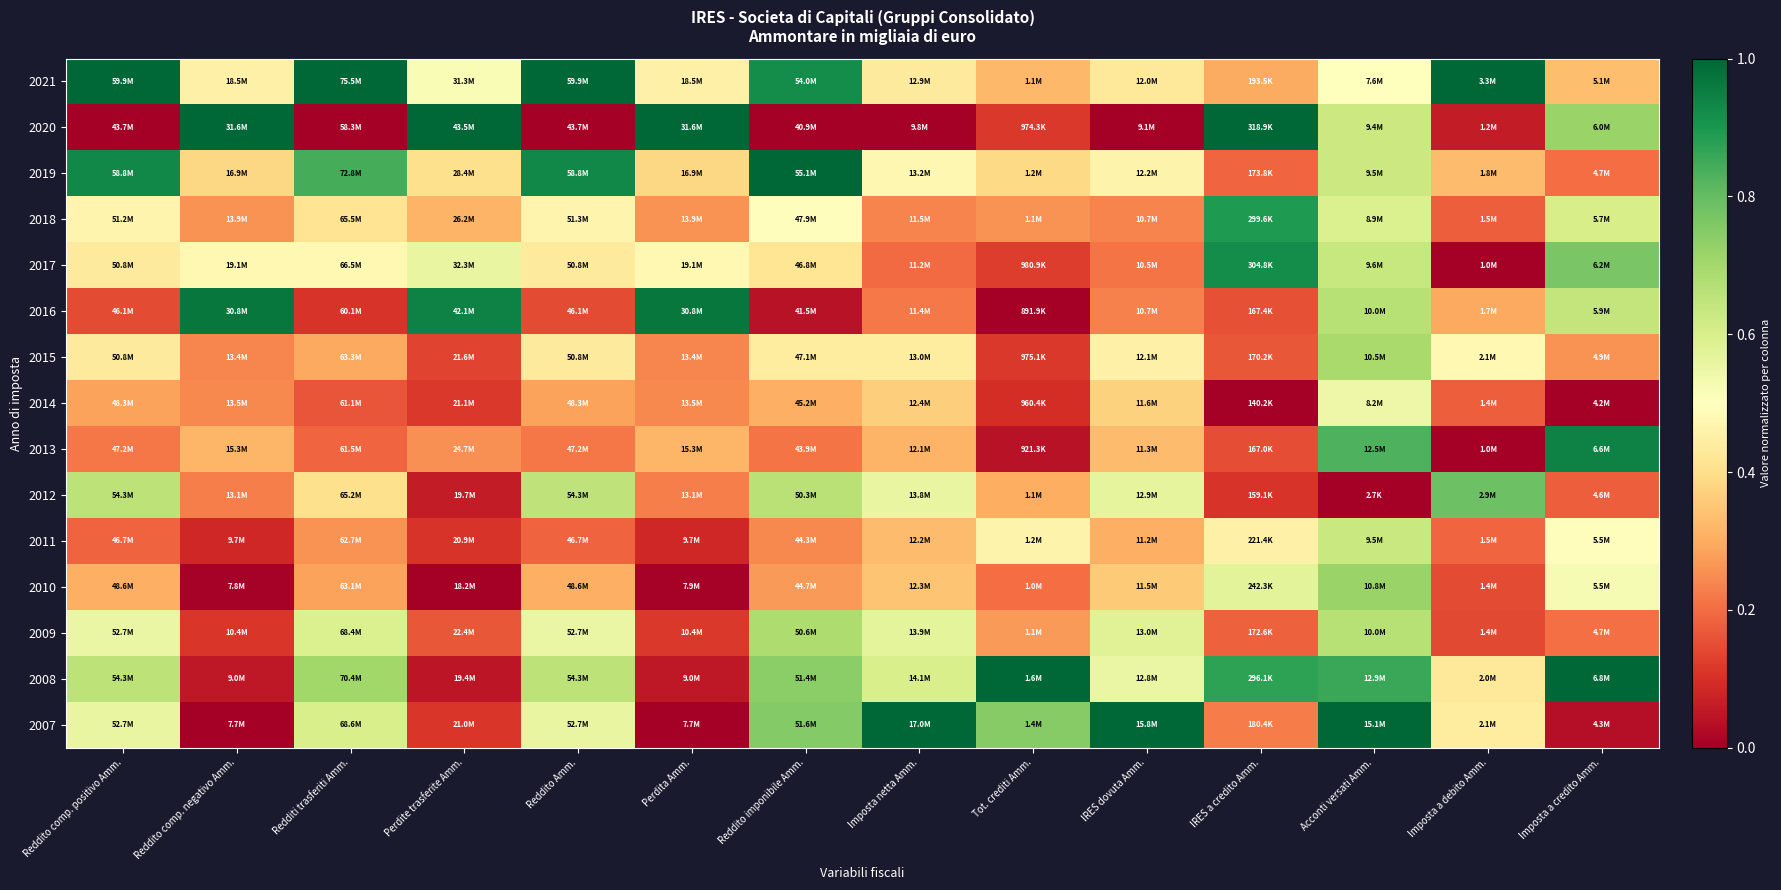

Reading left to right, transcribe all the data shown in this chart.

2021: Reddito comp. positivo Amm.=1.0	Reddito comp. negativo Amm.=0.5	Redditi trasferiti Amm.=1.0	Perdite trasferite Amm.=0.5	Reddito Amm.=1.0	Perdita Amm.=0.5	Reddito imponibile Amm.=0.9	Imposta netta Amm.=0.4	Tot. crediti Amm.=0.3	IRES dovuta Amm.=0.4	IRES a credito Amm.=0.3	Acconti versati Amm.=0.5	Imposta a debito Amm.=1.0	Imposta a credito Amm.=0.3
2020: Reddito comp. positivo Amm.=0.0	Reddito comp. negativo Amm.=1.0	Redditi trasferiti Amm.=0.0	Perdite trasferite Amm.=1.0	Reddito Amm.=0.0	Perdita Amm.=1.0	Reddito imponibile Amm.=0.0	Imposta netta Amm.=0.0	Tot. crediti Amm.=0.1	IRES dovuta Amm.=0.0	IRES a credito Amm.=1.0	Acconti versati Amm.=0.6	Imposta a debito Amm.=0.1	Imposta a credito Amm.=0.7
2019: Reddito comp. positivo Amm.=0.9	Reddito comp. negativo Amm.=0.4	Redditi trasferiti Amm.=0.8	Perdite trasferite Amm.=0.4	Reddito Amm.=0.9	Perdita Amm.=0.4	Reddito imponibile Amm.=1.0	Imposta netta Amm.=0.5	Tot. crediti Amm.=0.4	IRES dovuta Amm.=0.5	IRES a credito Amm.=0.2	Acconti versati Amm.=0.6	Imposta a debito Amm.=0.3	Imposta a credito Amm.=0.2
2018: Reddito comp. positivo Amm.=0.5	Reddito comp. negativo Amm.=0.3	Redditi trasferiti Amm.=0.4	Perdite trasferite Amm.=0.3	Reddito Amm.=0.5	Perdita Amm.=0.3	Reddito imponibile Amm.=0.5	Imposta netta Amm.=0.2	Tot. crediti Amm.=0.3	IRES dovuta Amm.=0.2	IRES a credito Amm.=0.9	Acconti versati Amm.=0.6	Imposta a debito Amm.=0.2	Imposta a credito Amm.=0.6
2017: Reddito comp. positivo Amm.=0.4	Reddito comp. negativo Amm.=0.5	Redditi trasferiti Amm.=0.5	Perdite trasferite Amm.=0.6	Reddito Amm.=0.4	Perdita Amm.=0.5	Reddito imponibile Amm.=0.4	Imposta netta Amm.=0.2	Tot. crediti Amm.=0.1	IRES dovuta Amm.=0.2	IRES a credito Amm.=0.9	Acconti versati Amm.=0.6	Imposta a debito Amm.=0.0	Imposta a credito Amm.=0.8
2016: Reddito comp. positivo Amm.=0.1	Reddito comp. negativo Amm.=1.0	Redditi trasferiti Amm.=0.1	Perdite trasferite Amm.=0.9	Reddito Amm.=0.1	Perdita Amm.=1.0	Reddito imponibile Amm.=0.0	Imposta netta Amm.=0.2	Tot. crediti Amm.=0.0	IRES dovuta Amm.=0.2	IRES a credito Amm.=0.2	Acconti versati Amm.=0.7	Imposta a debito Amm.=0.3	Imposta a credito Amm.=0.6
2015: Reddito comp. positivo Amm.=0.4	Reddito comp. negativo Amm.=0.2	Redditi trasferiti Amm.=0.3	Perdite trasferite Amm.=0.1	Reddito Amm.=0.4	Perdita Amm.=0.2	Reddito imponibile Amm.=0.4	Imposta netta Amm.=0.4	Tot. crediti Amm.=0.1	IRES dovuta Amm.=0.5	IRES a credito Amm.=0.2	Acconti versati Amm.=0.7	Imposta a debito Amm.=0.5	Imposta a credito Amm.=0.3
2014: Reddito comp. positivo Amm.=0.3	Reddito comp. negativo Amm.=0.2	Redditi trasferiti Amm.=0.2	Perdite trasferite Amm.=0.1	Reddito Amm.=0.3	Perdita Amm.=0.2	Reddito imponibile Amm.=0.3	Imposta netta Amm.=0.4	Tot. crediti Amm.=0.1	IRES dovuta Amm.=0.4	IRES a credito Amm.=0.0	Acconti versati Amm.=0.5	Imposta a debito Amm.=0.2	Imposta a credito Amm.=0.0
2013: Reddito comp. positivo Amm.=0.2	Reddito comp. negativo Amm.=0.3	Redditi trasferiti Amm.=0.2	Perdite trasferite Amm.=0.3	Reddito Amm.=0.2	Perdita Amm.=0.3	Reddito imponibile Amm.=0.2	Imposta netta Amm.=0.3	Tot. crediti Amm.=0.0	IRES dovuta Amm.=0.3	IRES a credito Amm.=0.1	Acconti versati Amm.=0.8	Imposta a debito Amm.=0.0	Imposta a credito Amm.=0.9
2012: Reddito comp. positivo Amm.=0.7	Reddito comp. negativo Amm.=0.2	Redditi trasferiti Amm.=0.4	Perdite trasferite Amm.=0.1	Reddito Amm.=0.7	Perdita Amm.=0.2	Reddito imponibile Amm.=0.7	Imposta netta Amm.=0.6	Tot. crediti Amm.=0.3	IRES dovuta Amm.=0.6	IRES a credito Amm.=0.1	Acconti versati Amm.=0.0	Imposta a debito Amm.=0.8	Imposta a credito Amm.=0.2
2011: Reddito comp. positivo Amm.=0.2	Reddito comp. negativo Amm.=0.1	Redditi trasferiti Amm.=0.3	Perdite trasferite Amm.=0.1	Reddito Amm.=0.2	Perdita Amm.=0.1	Reddito imponibile Amm.=0.2	Imposta netta Amm.=0.3	Tot. crediti Amm.=0.5	IRES dovuta Amm.=0.3	IRES a credito Amm.=0.5	Acconti versati Amm.=0.6	Imposta a debito Amm.=0.2	Imposta a credito Amm.=0.5
2010: Reddito comp. positivo Amm.=0.3	Reddito comp. negativo Amm.=0.0	Redditi trasferiti Amm.=0.3	Perdite trasferite Amm.=0.0	Reddito Amm.=0.3	Perdita Amm.=0.0	Reddito imponibile Amm.=0.3	Imposta netta Amm.=0.3	Tot. crediti Amm.=0.2	IRES dovuta Amm.=0.4	IRES a credito Amm.=0.6	Acconti versati Amm.=0.7	Imposta a debito Amm.=0.1	Imposta a credito Amm.=0.5
2009: Reddito comp. positivo Amm.=0.6	Reddito comp. negativo Amm.=0.1	Redditi trasferiti Amm.=0.6	Perdite trasferite Amm.=0.2	Reddito Amm.=0.6	Perdita Amm.=0.1	Reddito imponibile Amm.=0.7	Imposta netta Amm.=0.6	Tot. crediti Amm.=0.3	IRES dovuta Amm.=0.6	IRES a credito Amm.=0.2	Acconti versati Amm.=0.7	Imposta a debito Amm.=0.1	Imposta a credito Amm.=0.2
2008: Reddito comp. positivo Amm.=0.7	Reddito comp. negativo Amm.=0.1	Redditi trasferiti Amm.=0.7	Perdite trasferite Amm.=0.0	Reddito Amm.=0.7	Perdita Amm.=0.1	Reddito imponibile Amm.=0.7	Imposta netta Amm.=0.6	Tot. crediti Amm.=1.0	IRES dovuta Amm.=0.6	IRES a credito Amm.=0.9	Acconti versati Amm.=0.9	Imposta a debito Amm.=0.4	Imposta a credito Amm.=1.0
2007: Reddito comp. positivo Amm.=0.6	Reddito comp. negativo Amm.=0.0	Redditi trasferiti Amm.=0.6	Perdite trasferite Amm.=0.1	Reddito Amm.=0.6	Perdita Amm.=0.0	Reddito imponibile Amm.=0.8	Imposta netta Amm.=1.0	Tot. crediti Amm.=0.7	IRES dovuta Amm.=1.0	IRES a credito Amm.=0.2	Acconti versati Amm.=1.0	Imposta a debito Amm.=0.4	Imposta a credito Amm.=0.0